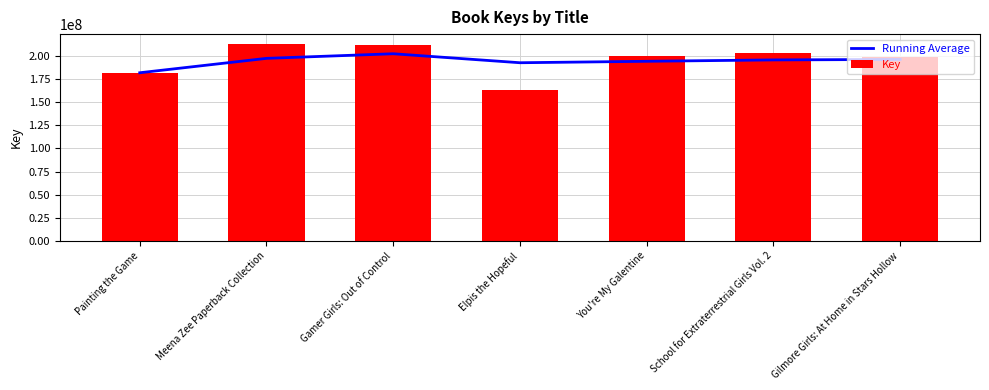

What is the sum of the Running Average values at Painting the Game and You're My Galentine?

376295306.8